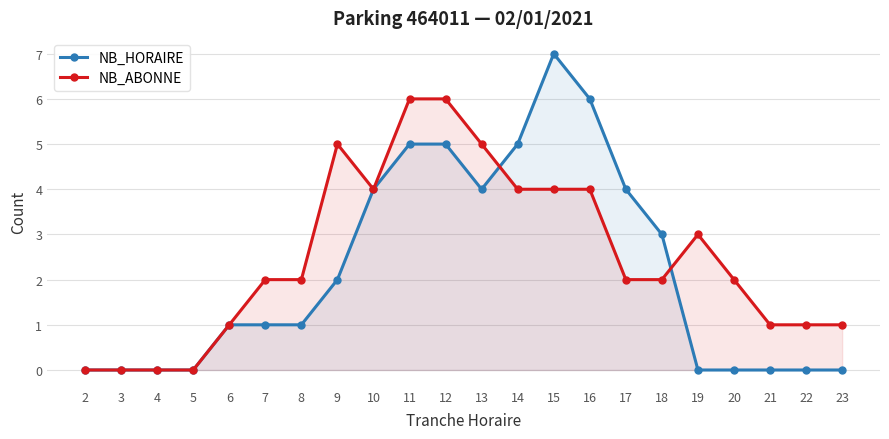

How many values in NB_HORAIRE are above zero?

13